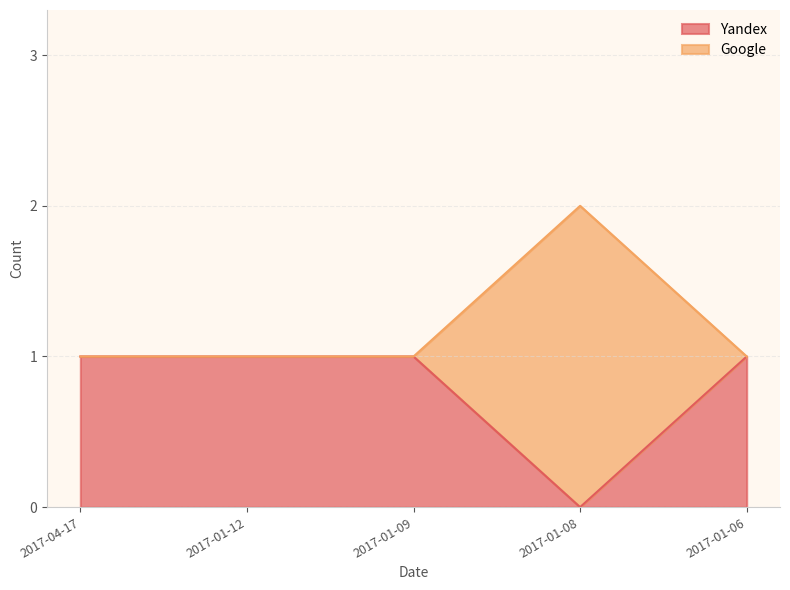

Which series has the largest total across all categories?

Google